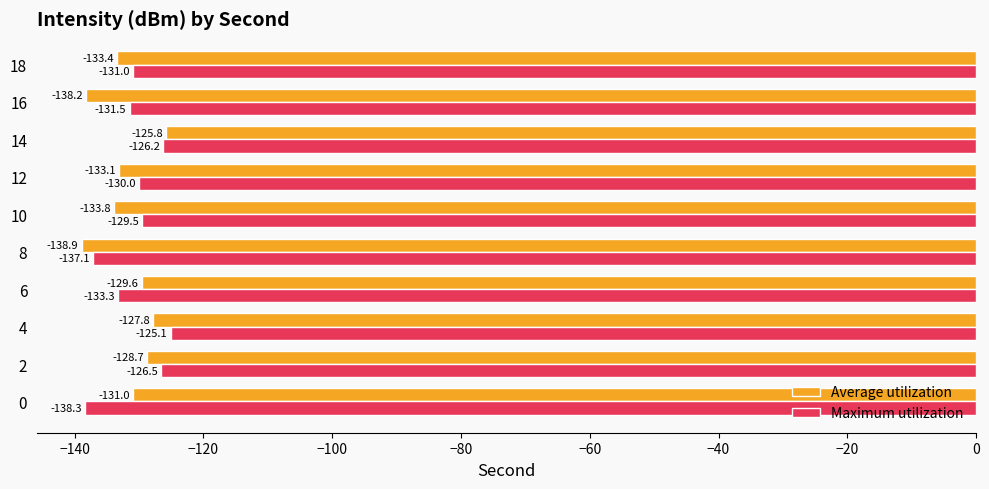

How many distinct data groups are displayed?

2